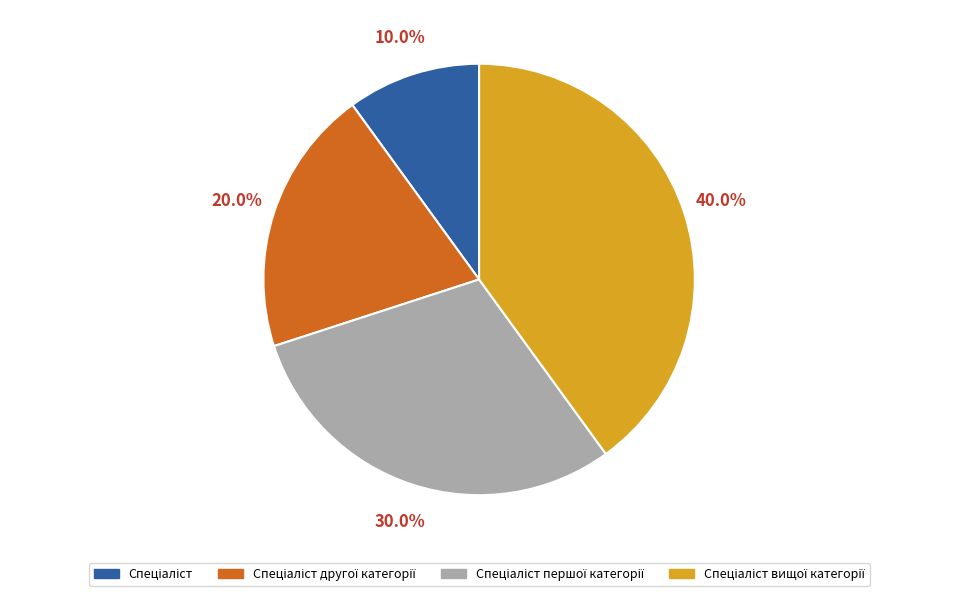

Count the number of slices in the pie.

4